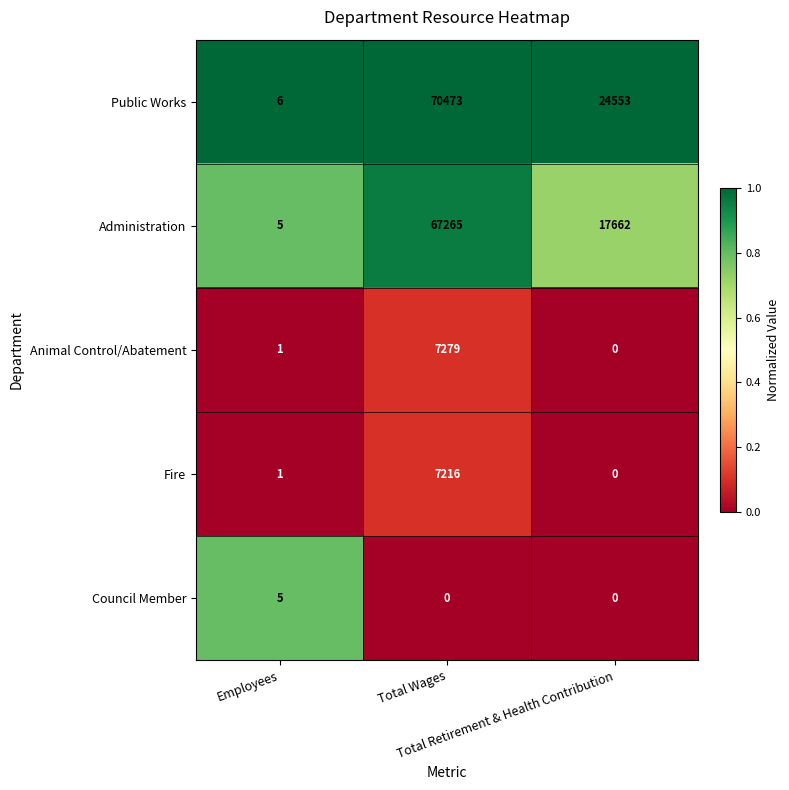

What is the difference between the maximum and second lowest values in the Animal Control/Abatement series?

7278